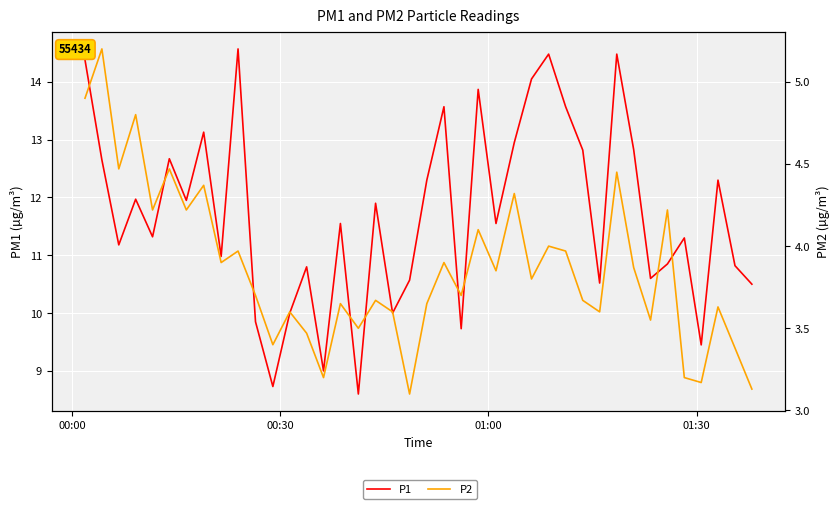

What is the difference between the second highest and second lowest values in the P2 series?

1.8